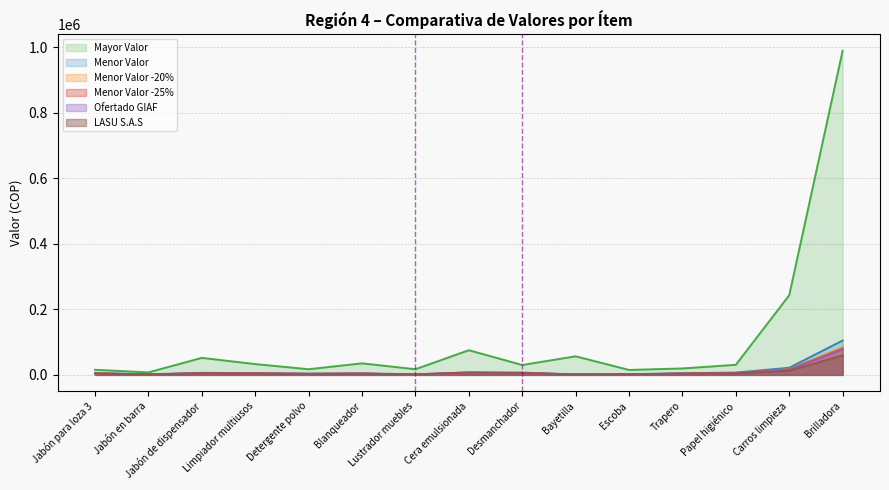

Between Limpiador multiusos and Lustrador muebles, which series saw the biggest shift?

Mayor Valor